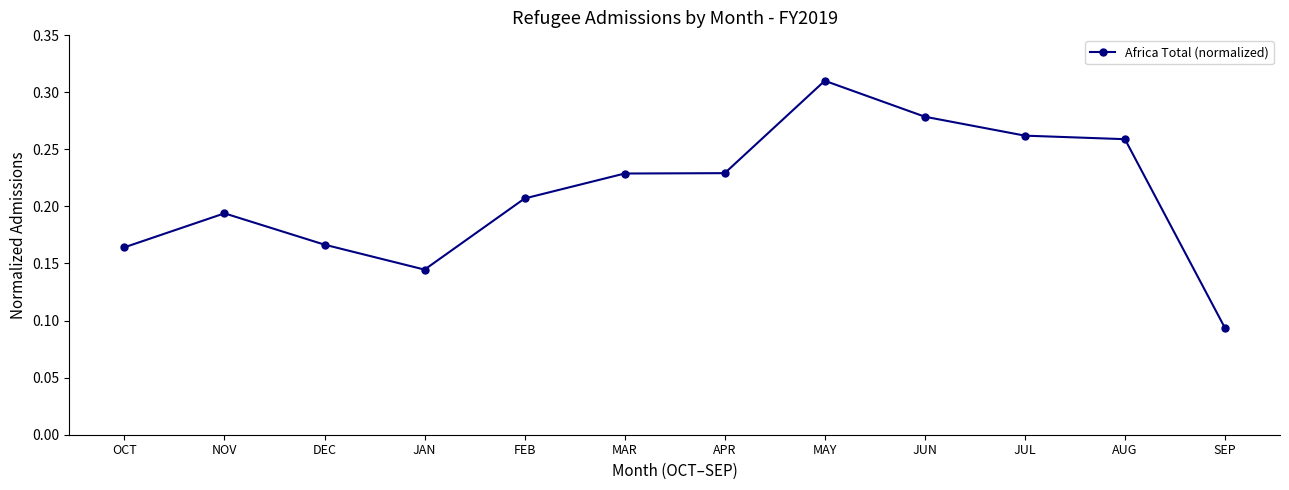

At which category does the data reach its first local peak?

NOV